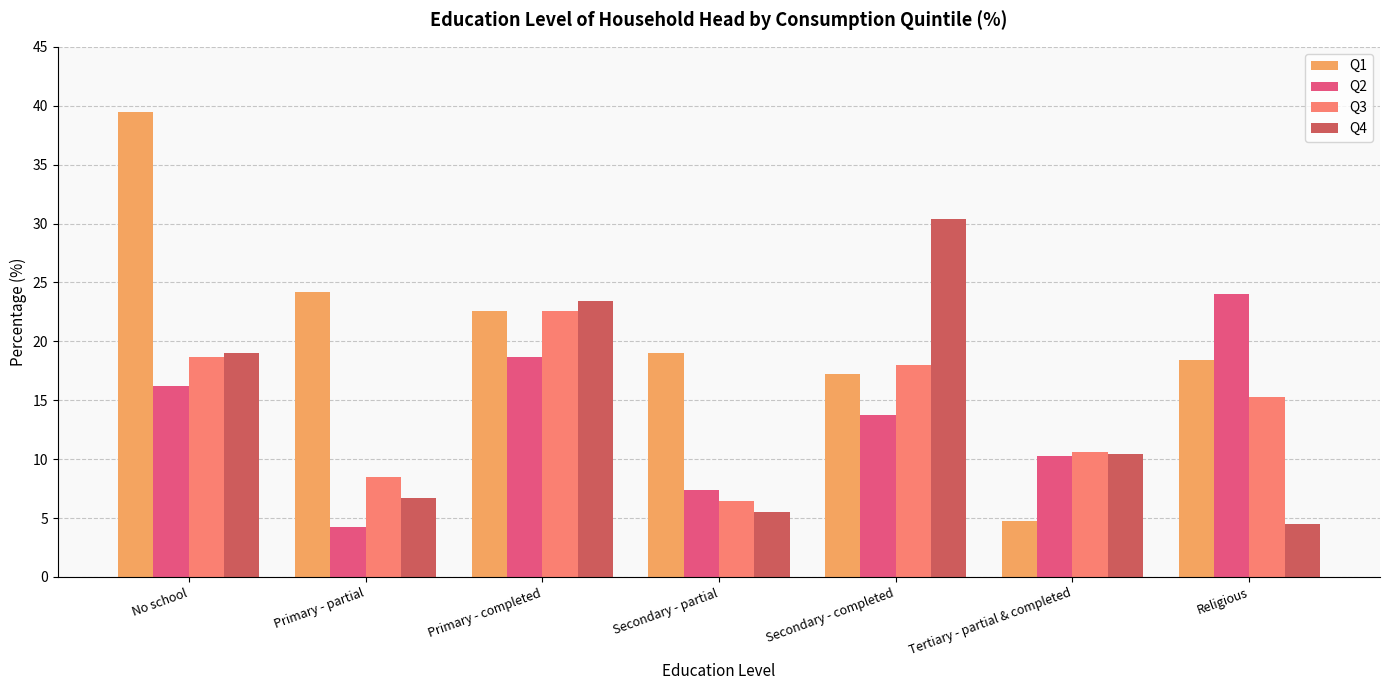

Which series has the widest spread of values?

Q1